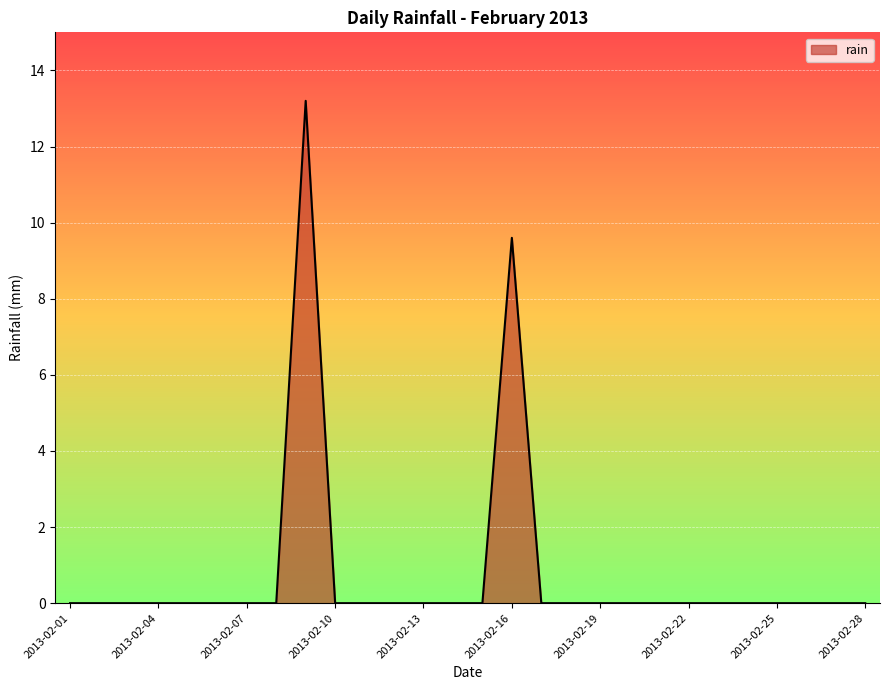

What is the difference between the maximum and minimum values?

13.2